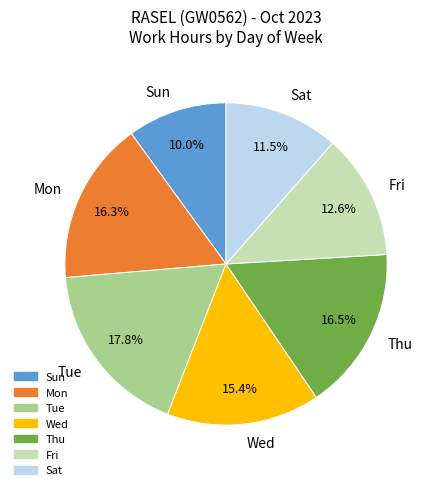

To the nearest percent, what is the difference between the largest and smallest slice percentages?

8%